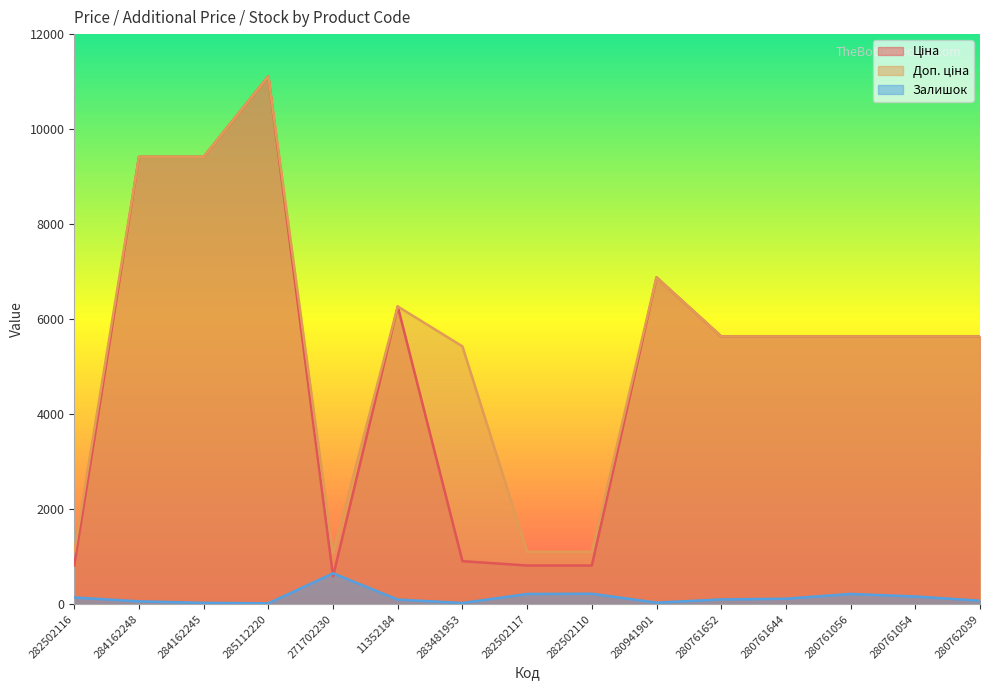

Which series has the largest total across all categories?

Доп. ціна